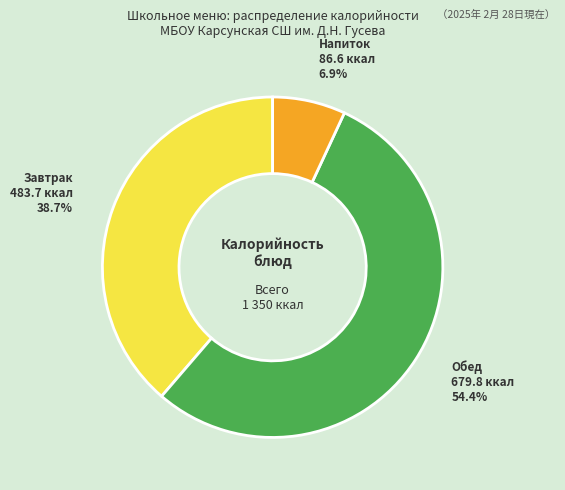

Is there any slice that represents more than half of the pie?

Yes